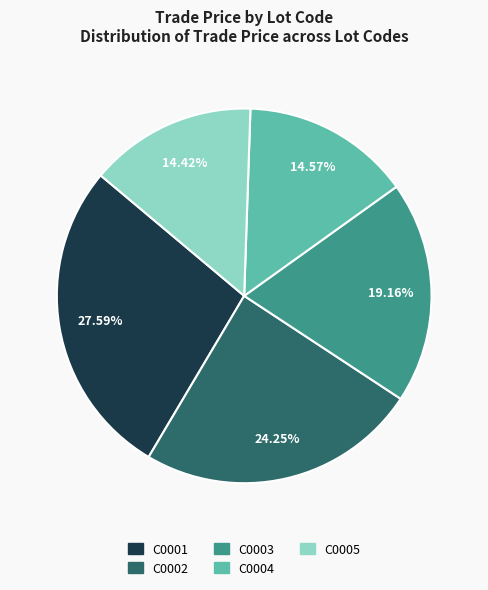

To the nearest percent, what is the combined percentage of C0003 and C0005?

34%